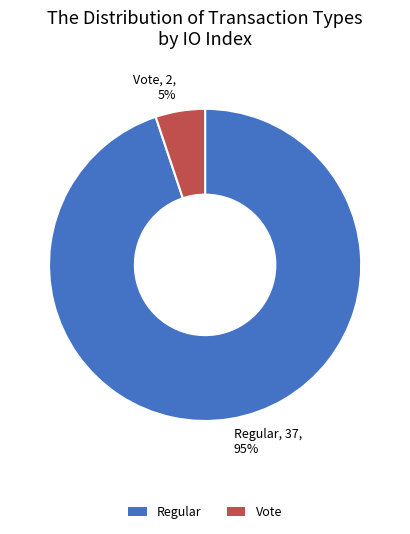

To the nearest percent, what portion does Regular represent?

95%